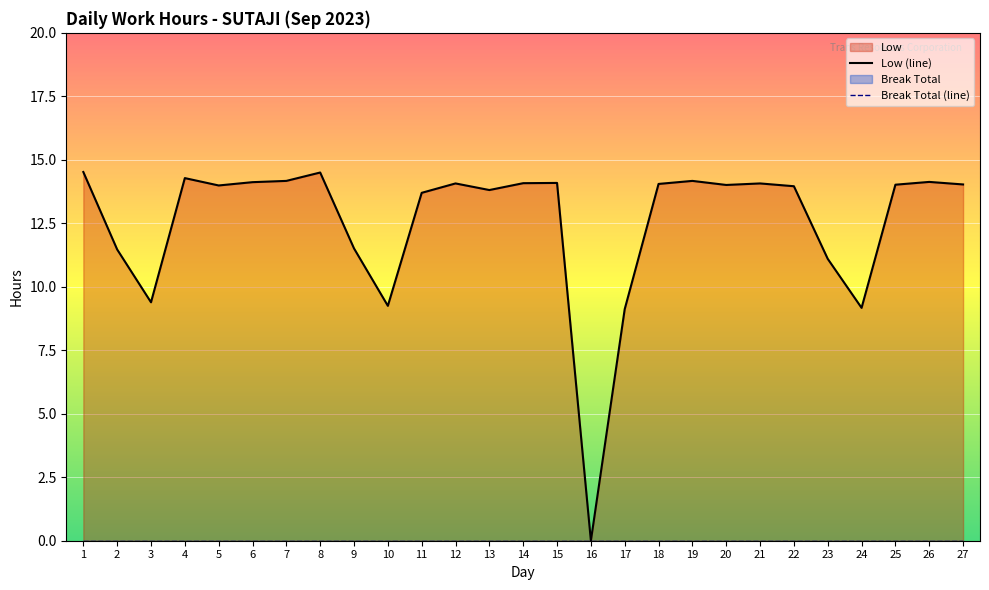

How many interior local peaks (higher than both neighbors) does the data have?

7